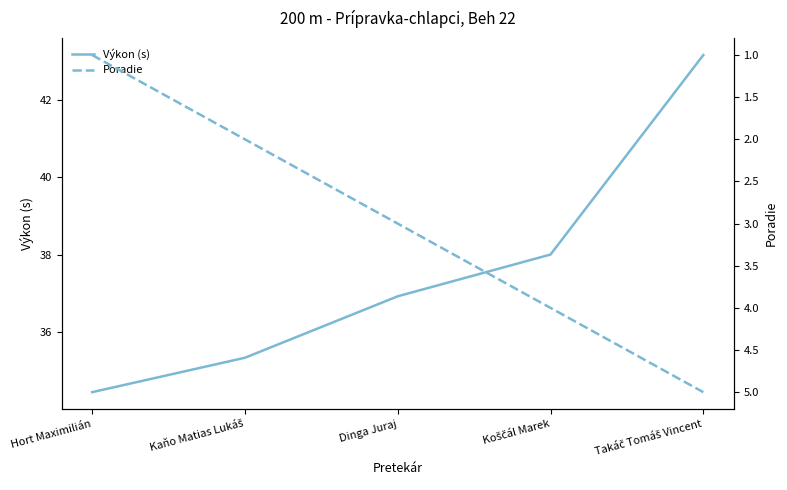

What is the total value across all series at Hort Maximilián?

35.4